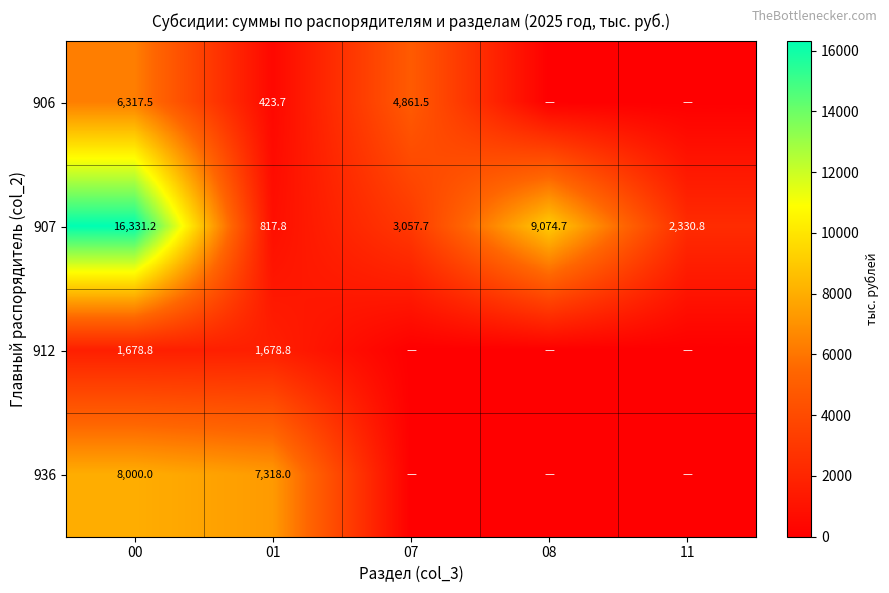

Which category has the highest value in the 907 series?

00